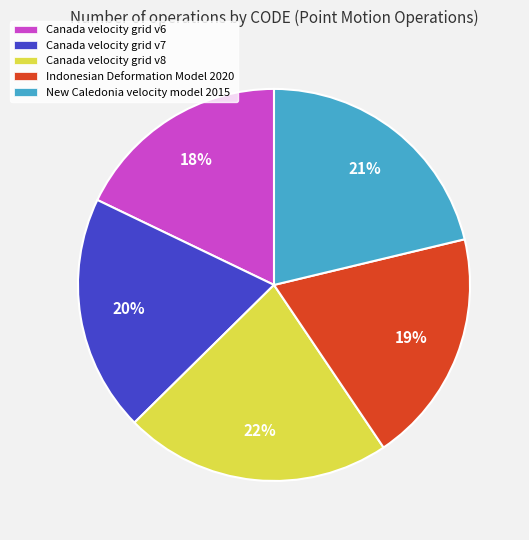

To the nearest percent, what is the average slice percentage?

20%